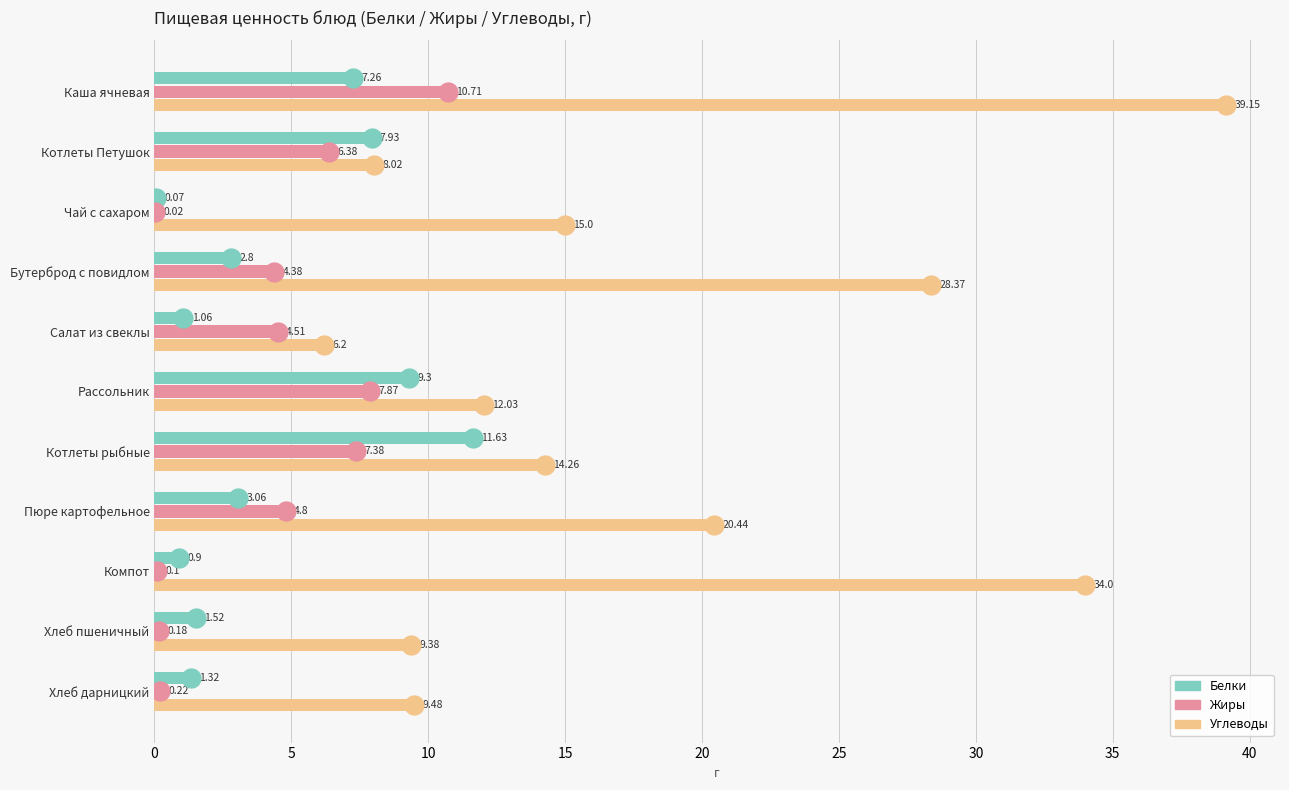

What are all the series names shown in the legend?

Белки, Жиры, Углеводы